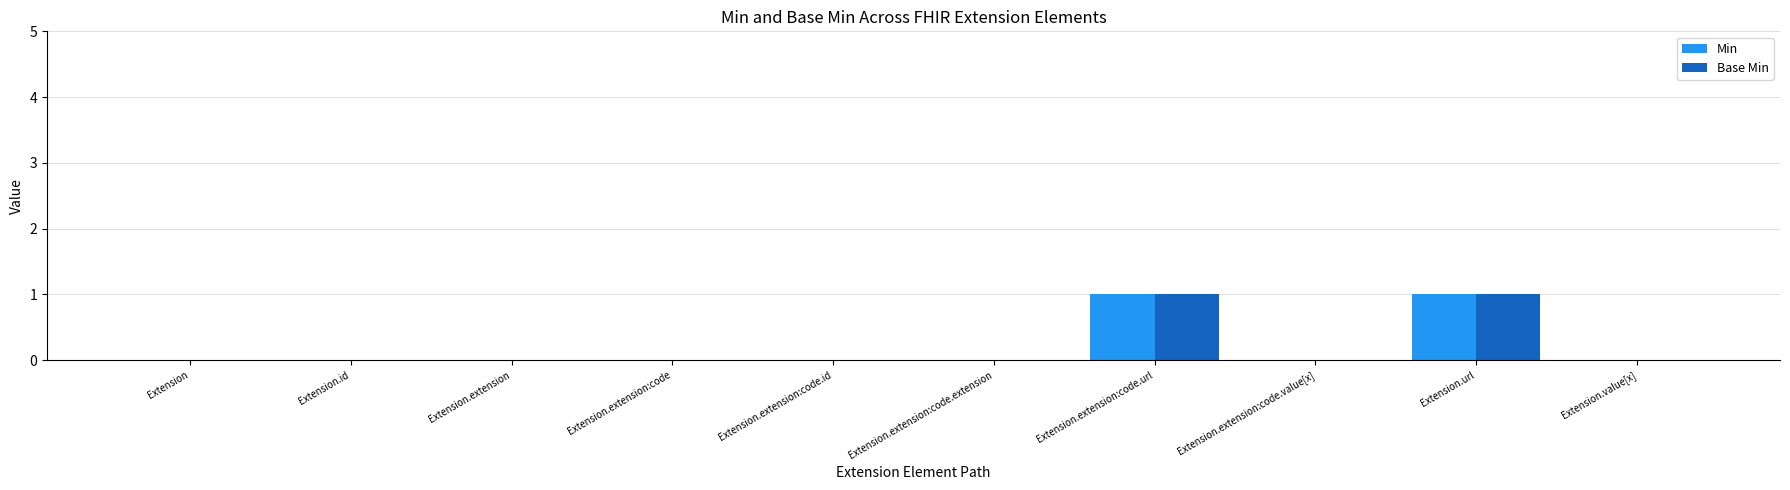

Count the number of data series in this chart.

2